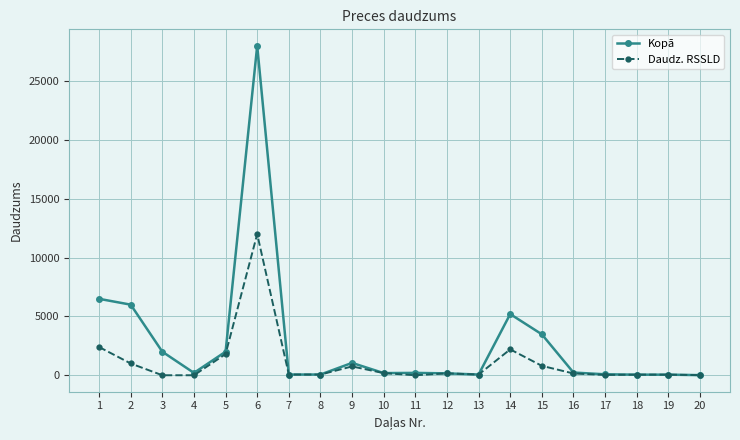

Rank the series by their average value, from highest to lowest.

Kopā, Daudz. RSSLD